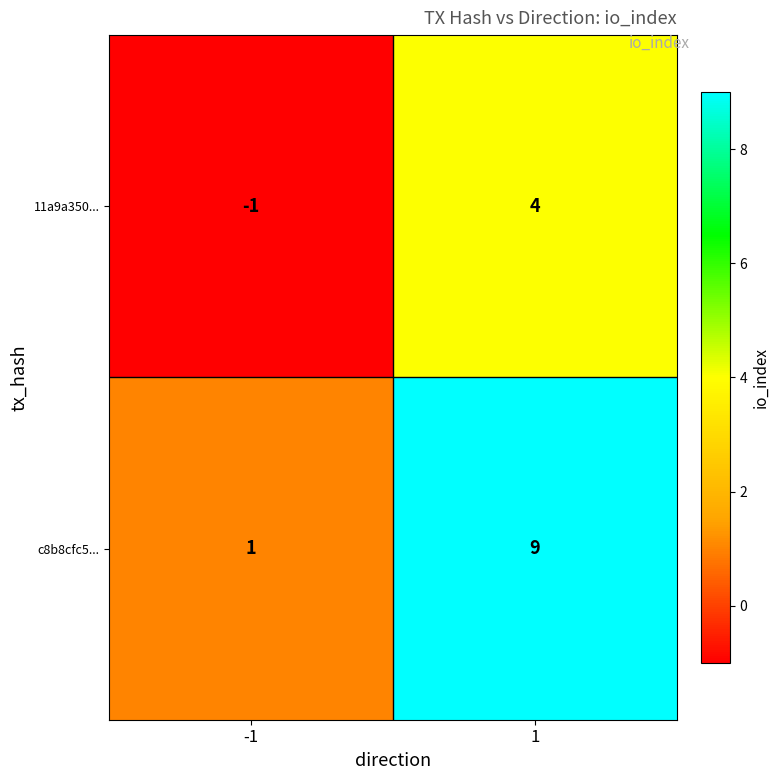

What is the difference between the maximum and minimum values in the c8b8cfc5... series?

8